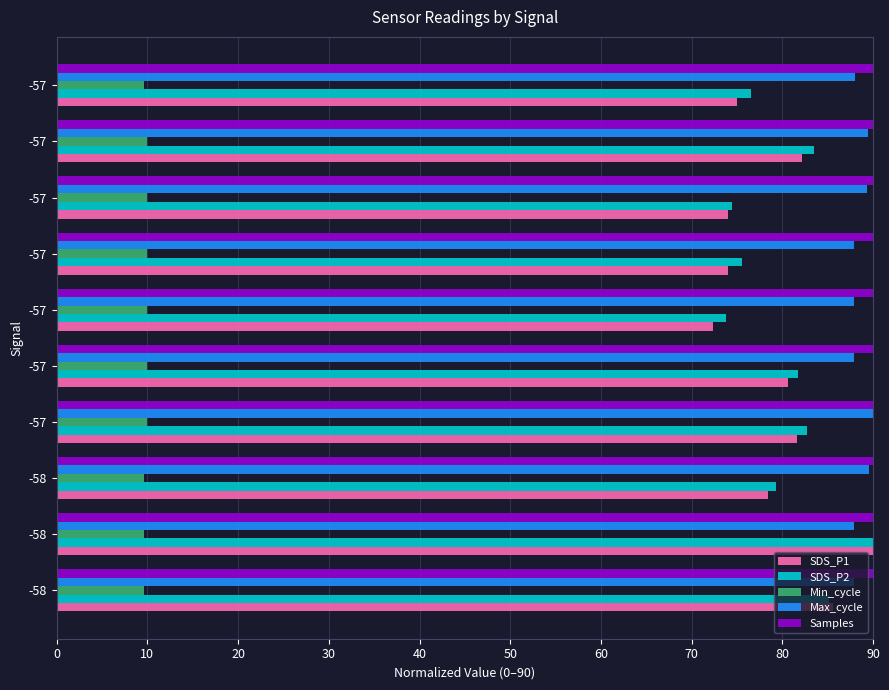

At which category is the sum across all series the highest?

-58